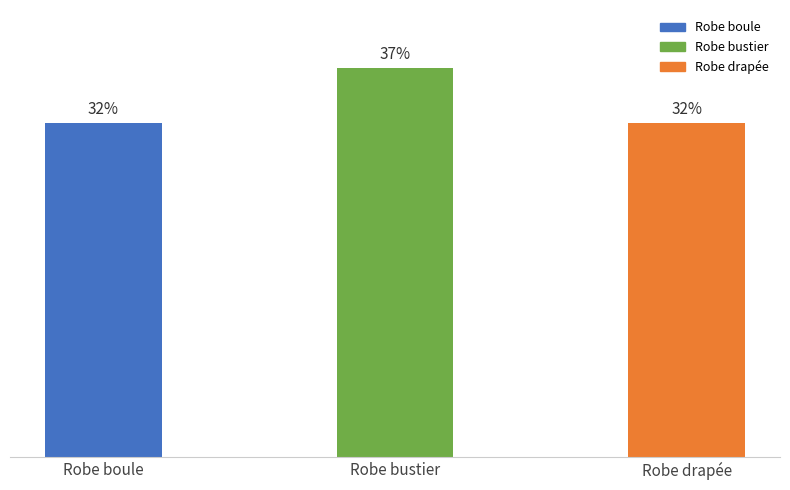

The chart shows a value of 50.5 at Robe drapée. True or false?

False